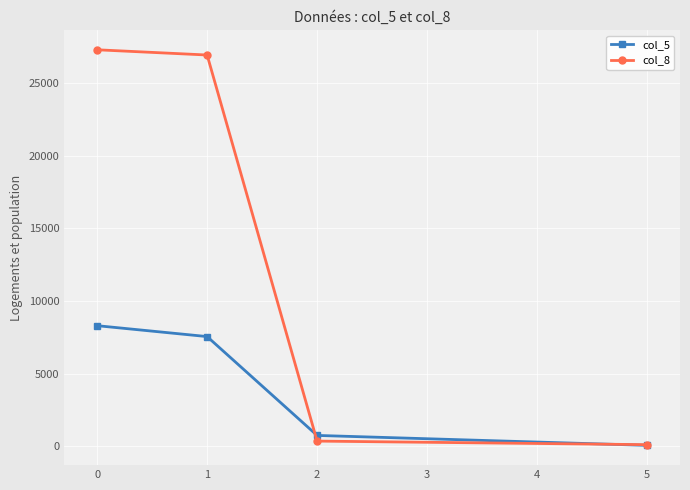

What is the difference between the second highest and second lowest values in the col_5 series?

6807